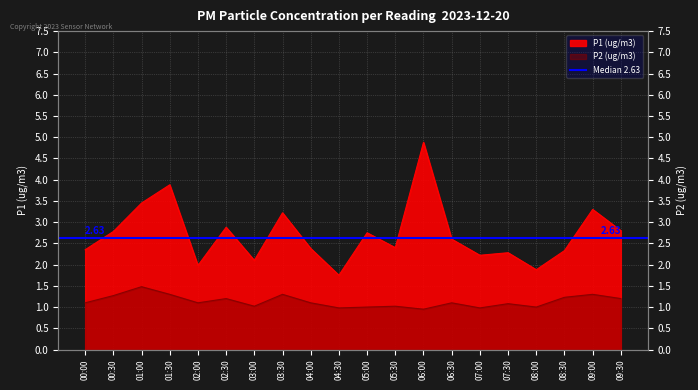

The value of P1 (ug/m3) at 09:00 is 5.1. True or false?

False